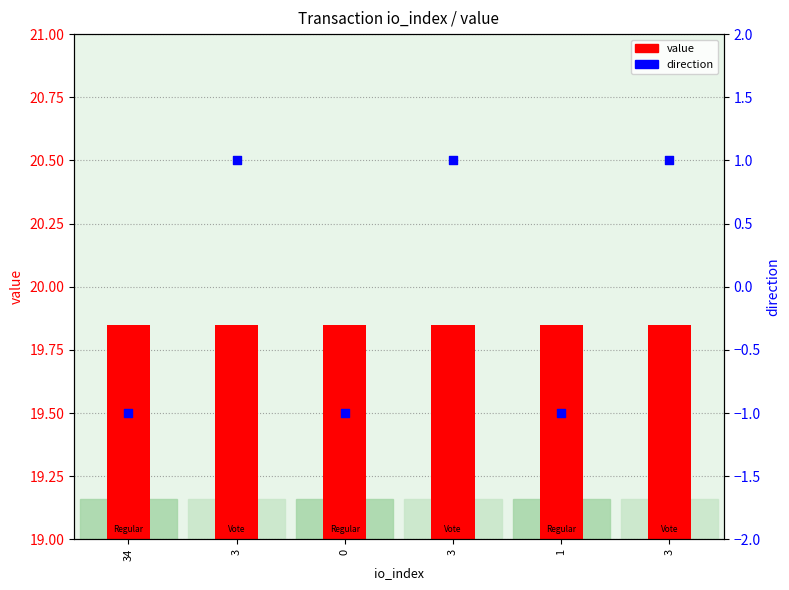

Which series reaches the maximum Y coordinate?

direction